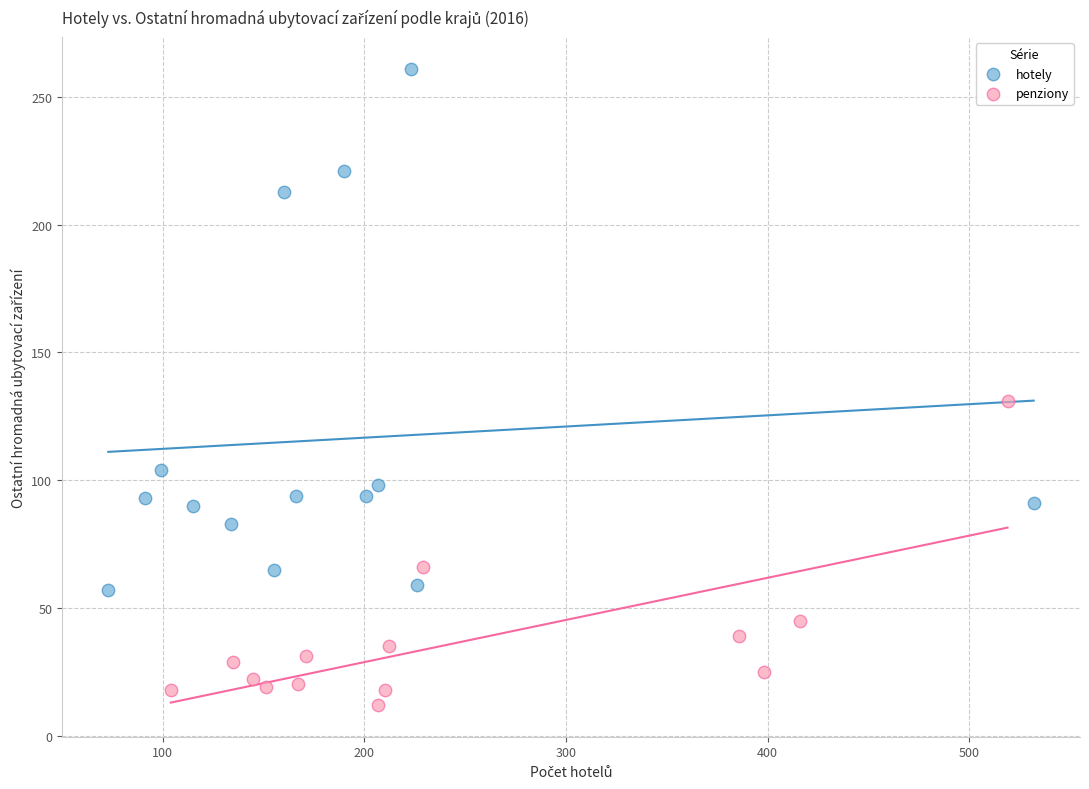

Which series reaches the maximum Y coordinate?

hotely